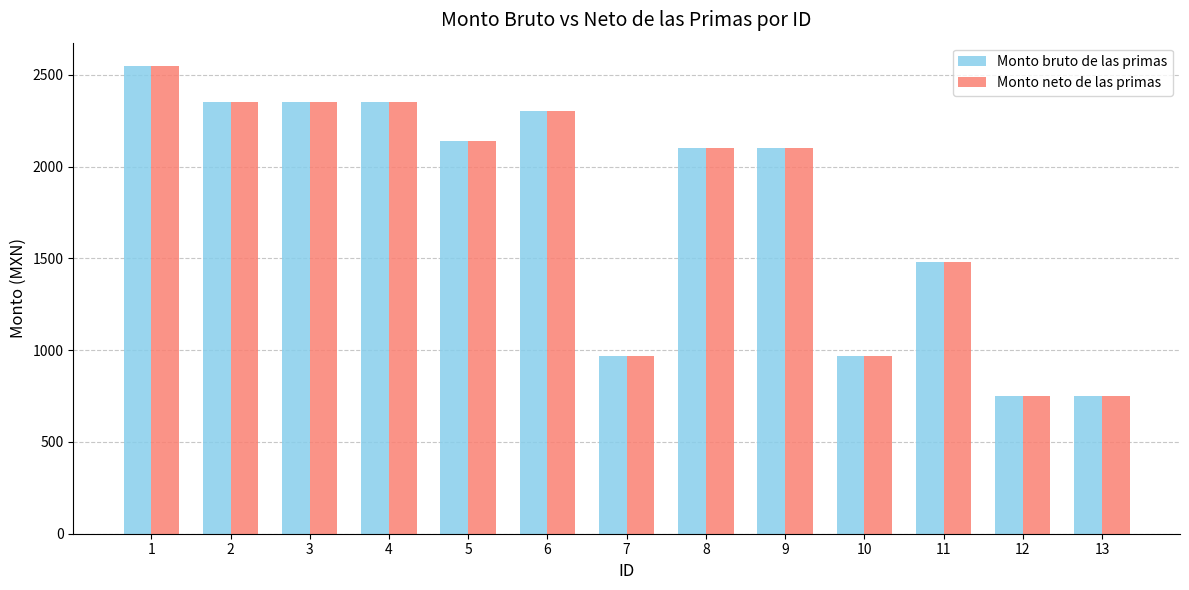

How many bars are there in each group?

2